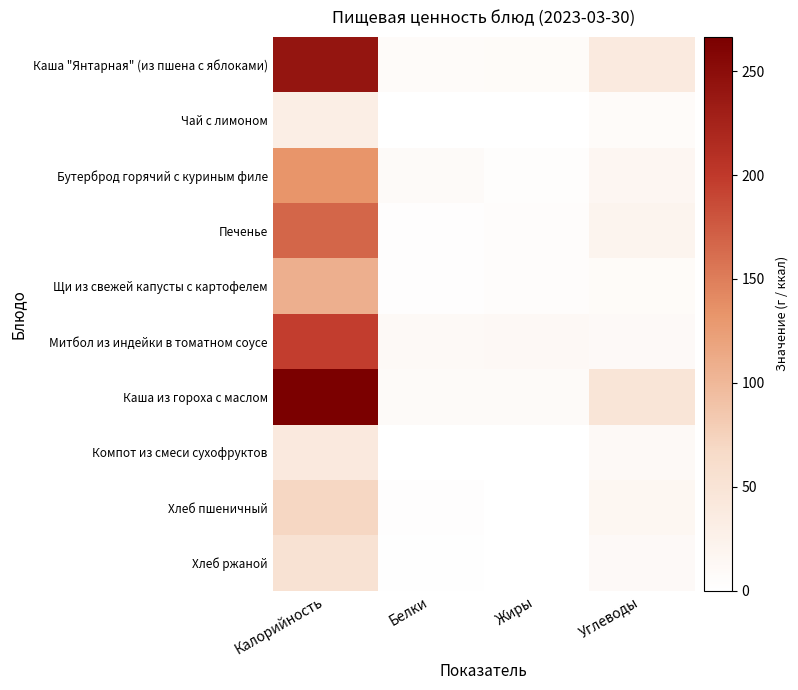

Count the number of data series in this chart.

10